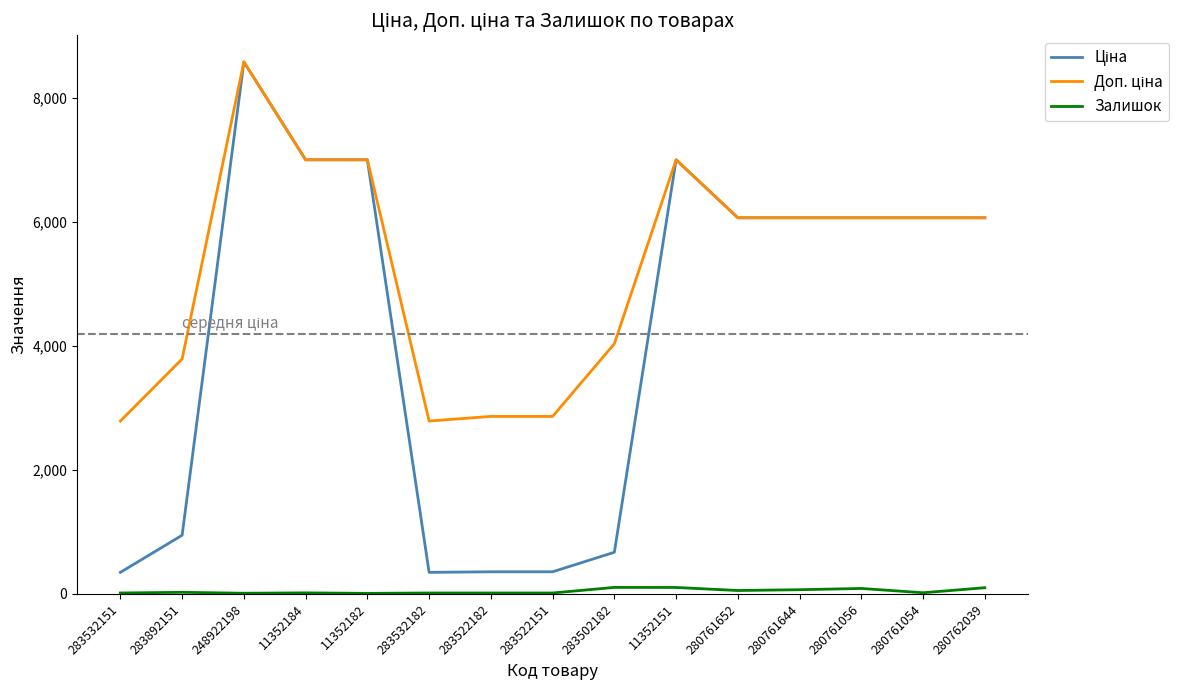

At which category is the sum across all series the highest?

248922198